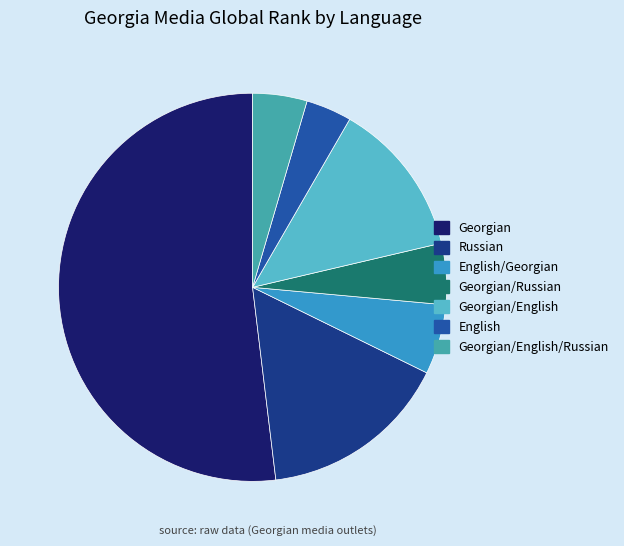

Is there a majority slice in this chart?

Yes